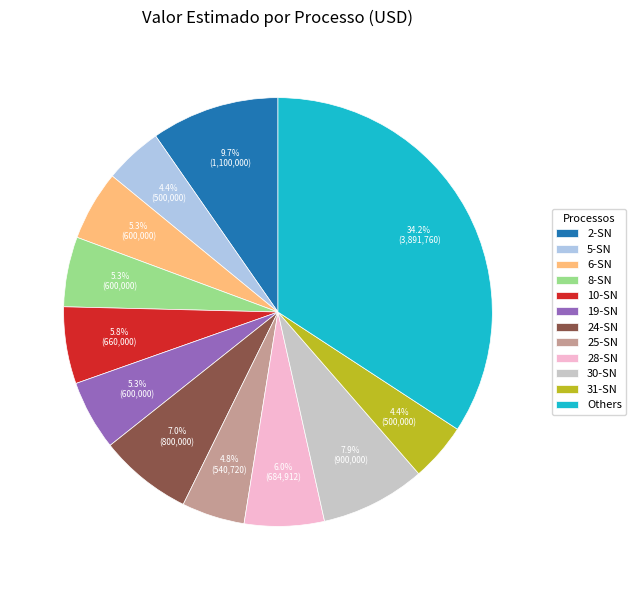

To the nearest percent, what percentage of the pie is 19-SN?

5%